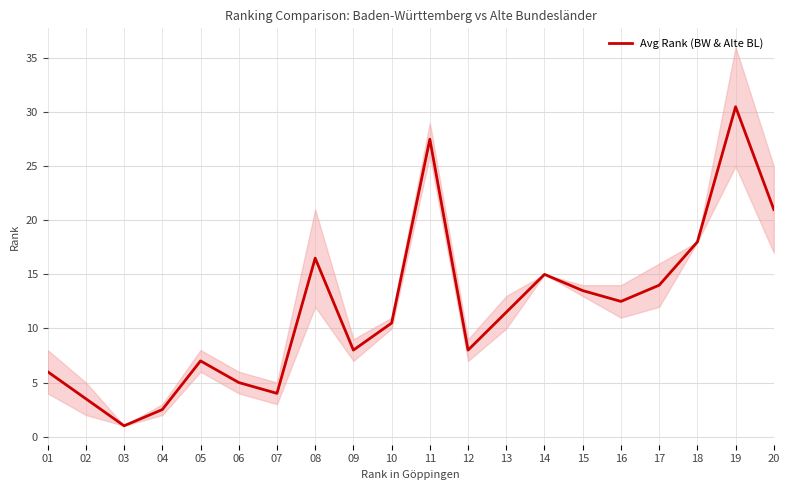

How many points are higher than both their immediate neighbors (excluding endpoints)?

5